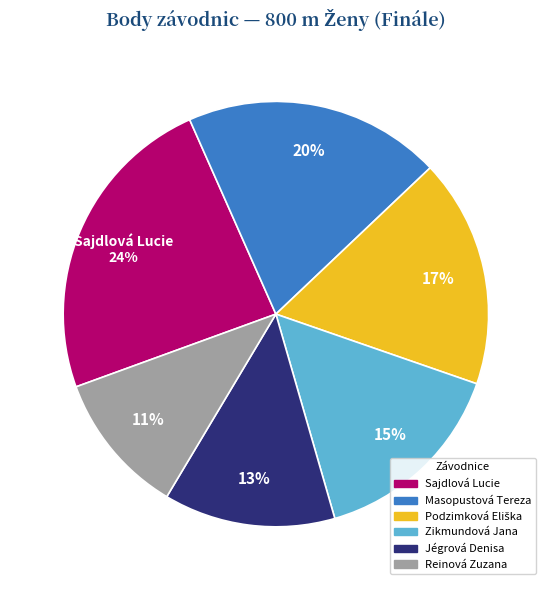

True or false: Zikmundová Jana accounts for 29% of the total.

False